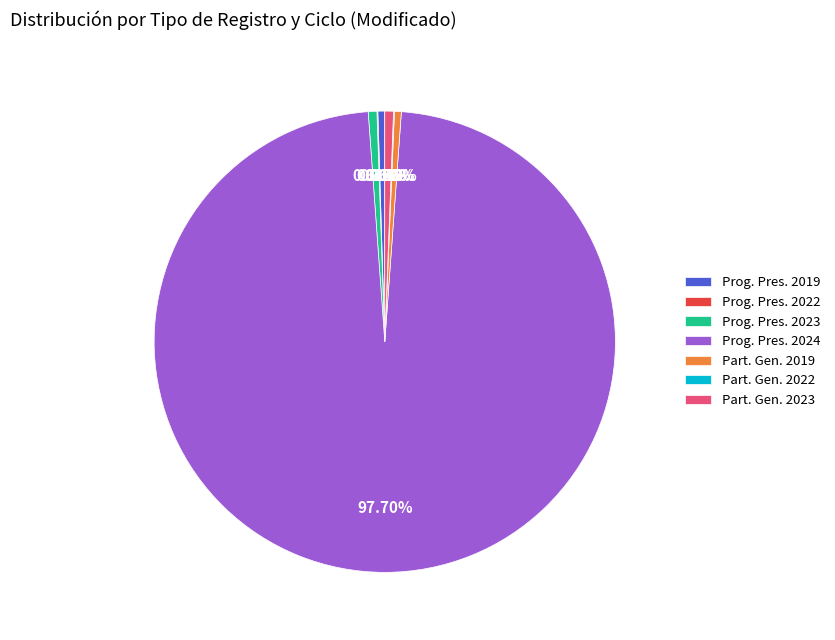

Do Part. Gen. 2019 and Prog. Pres. 2023 together represent more than half of the pie?

No